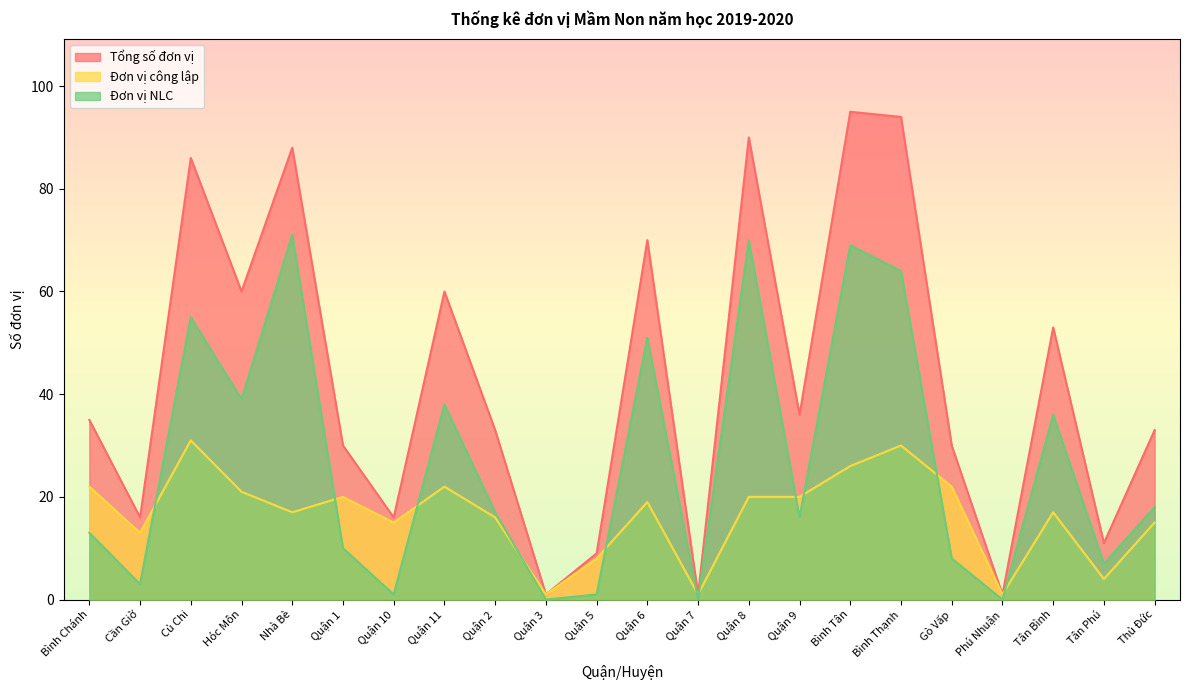

True or false: Tổng số đơn vị and Đơn vị công lập cross at least once.

False